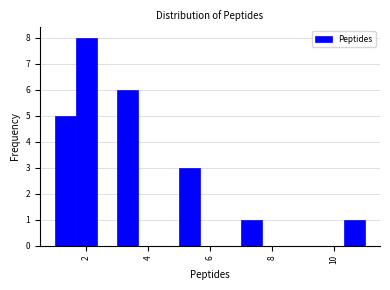

Around what value on the x-axis is the tallest bar? Give the approximate position of its centre, as read against the axis.

2.0